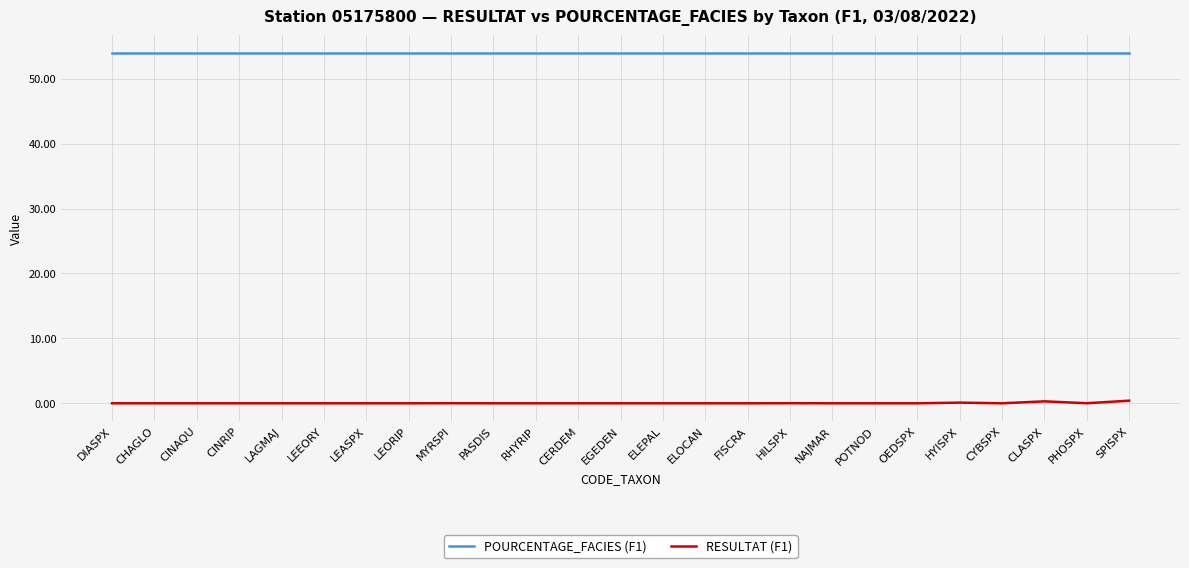

What is the greatest value displayed?

54.0